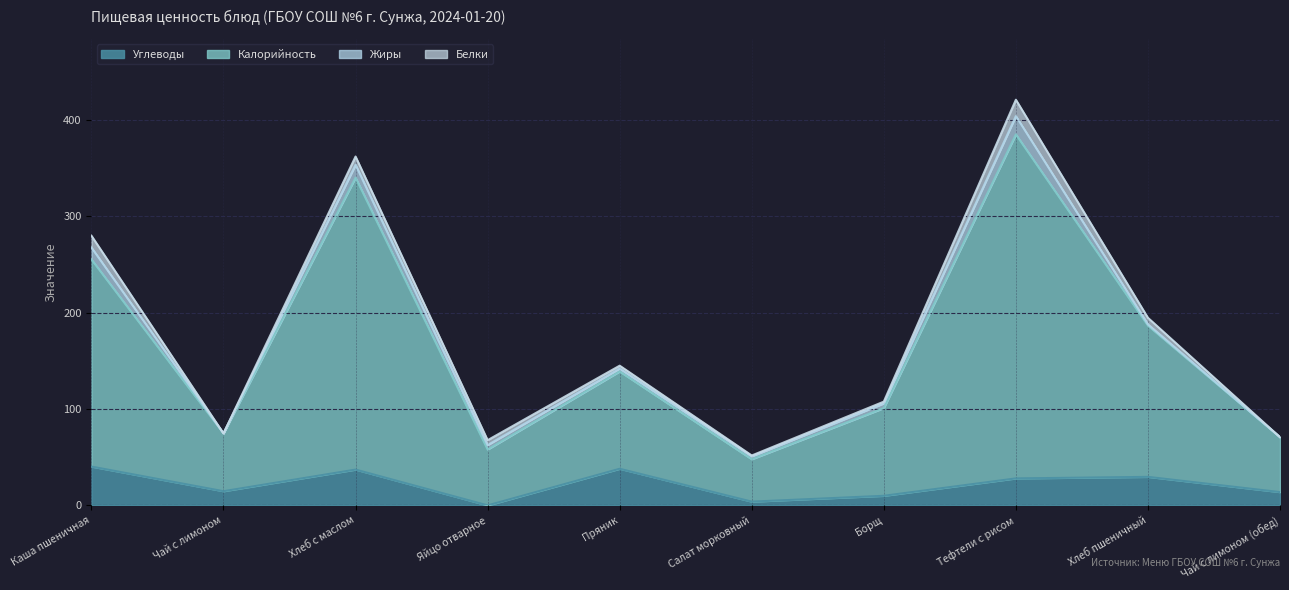

At which category is the sum across all series the highest?

Тефтели с рисом